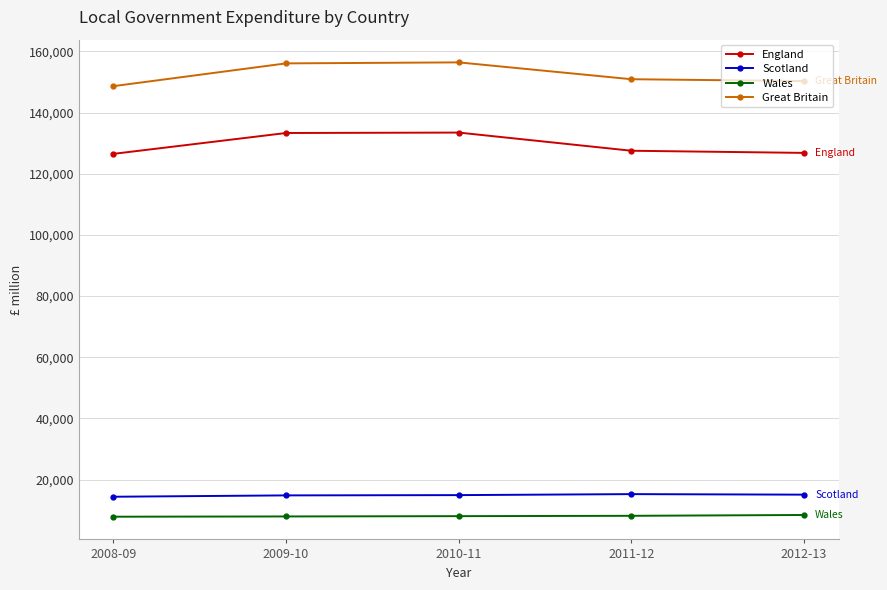

True or false: England has more than 2 points higher than both neighbors.

False